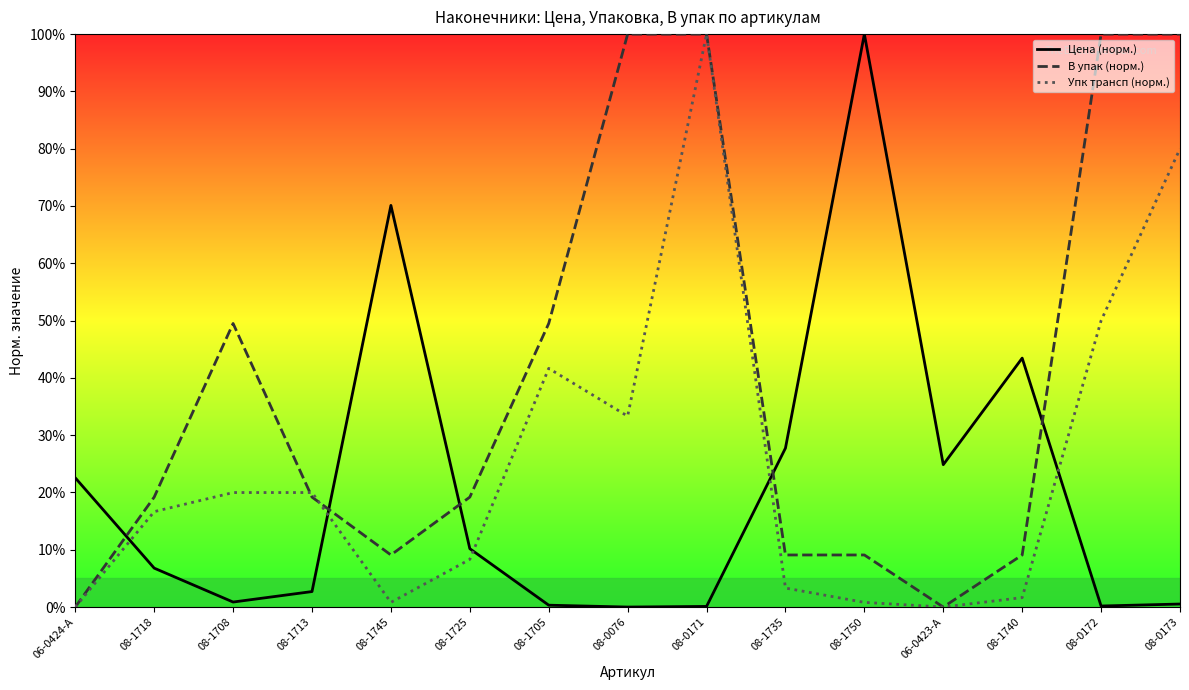

What is the difference between the maximum and second lowest values in the Упк трансп (норм.) series?

100.0